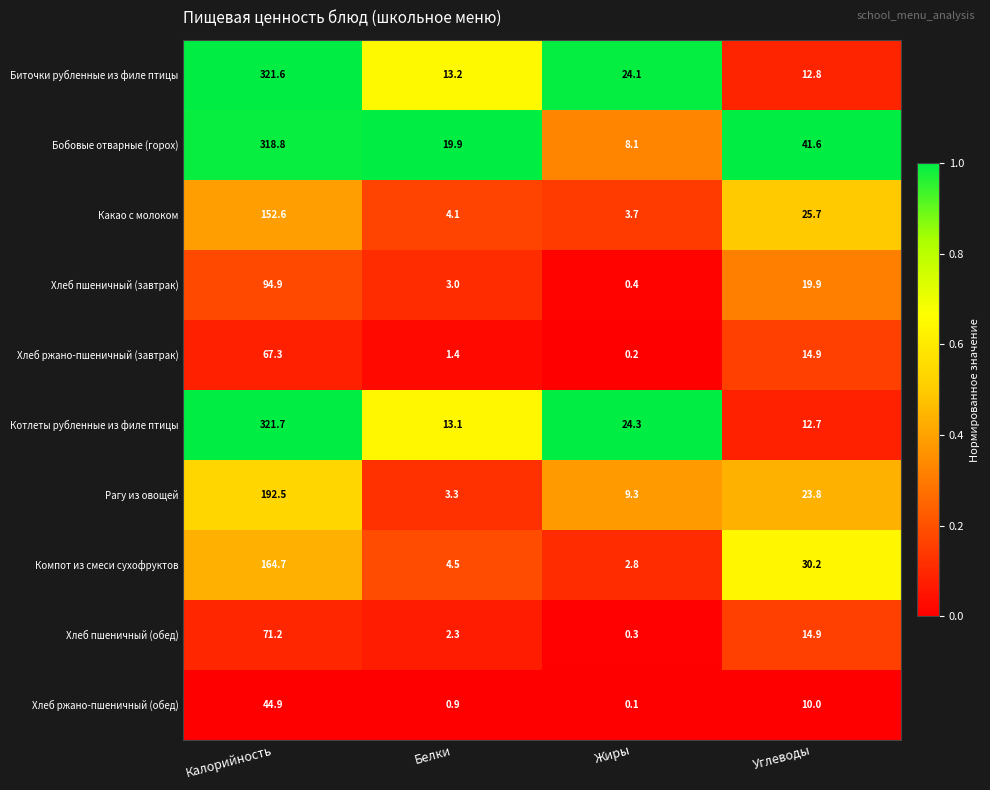

Which series changed the most between Белки and Жиры?

Бобовые отварные (горох)